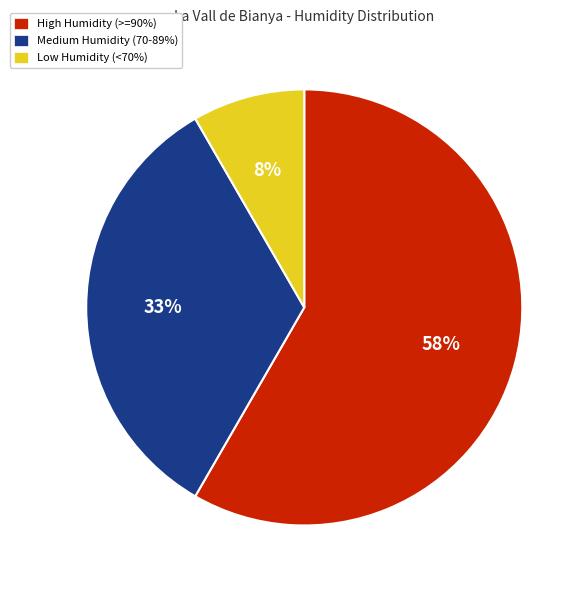

Does any single category account for the majority?

Yes